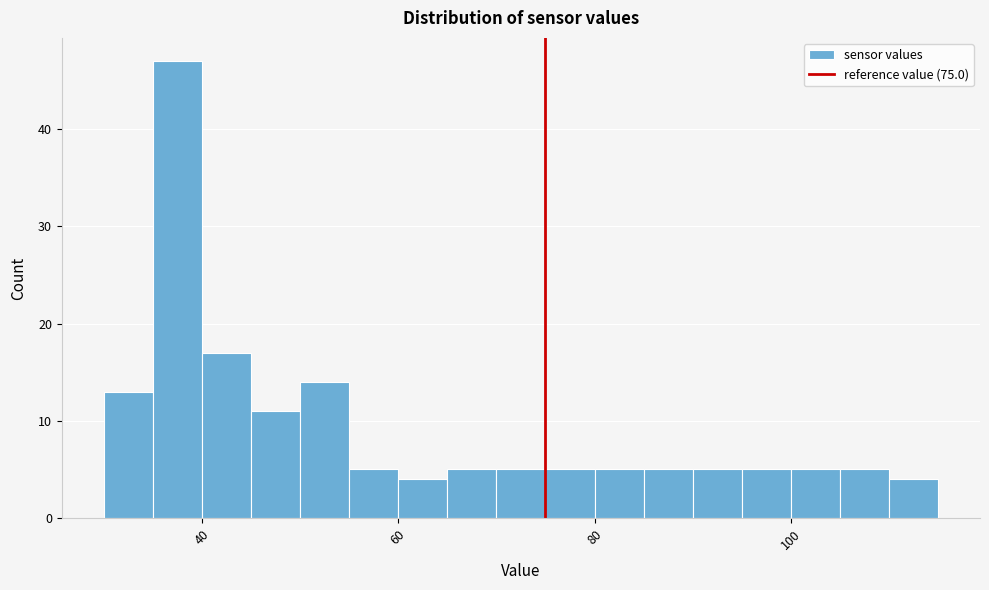

Around what value on the x-axis is the tallest bar? Give the approximate position of its centre, as read against the axis.

38